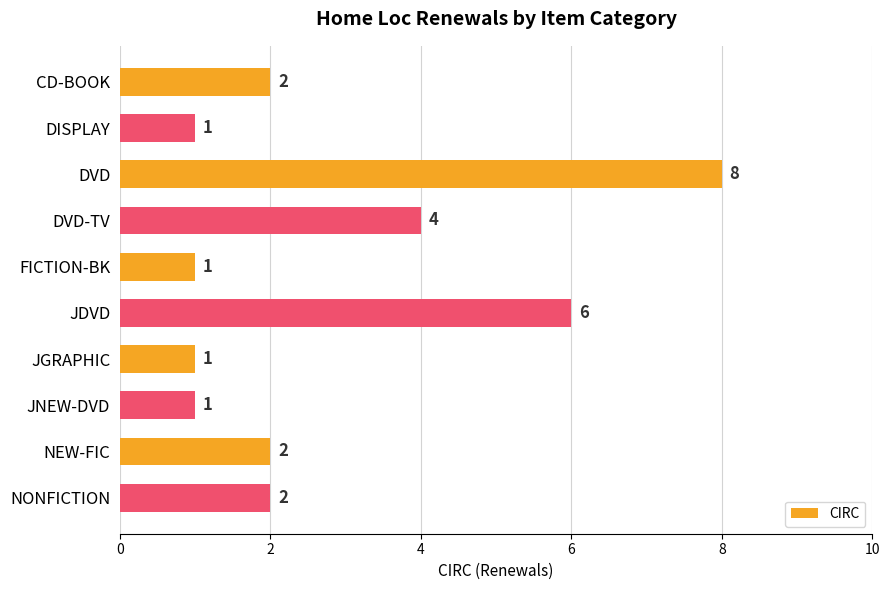

What position from the top is JGRAPHIC?

7